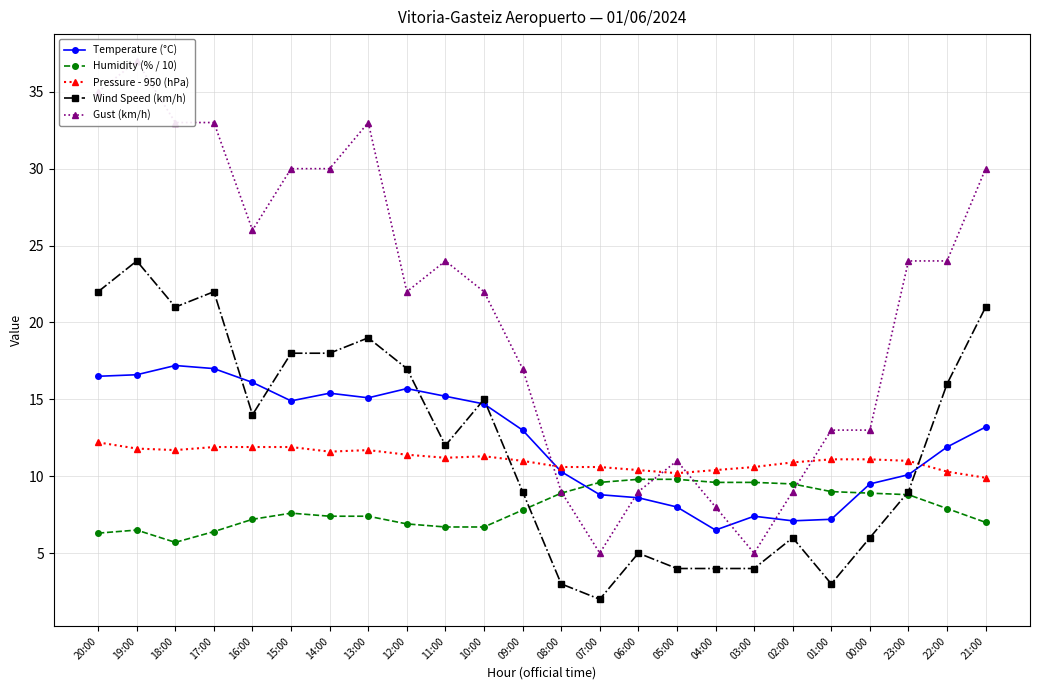

Read the Gust (km/h) value at 12:00.

22.0